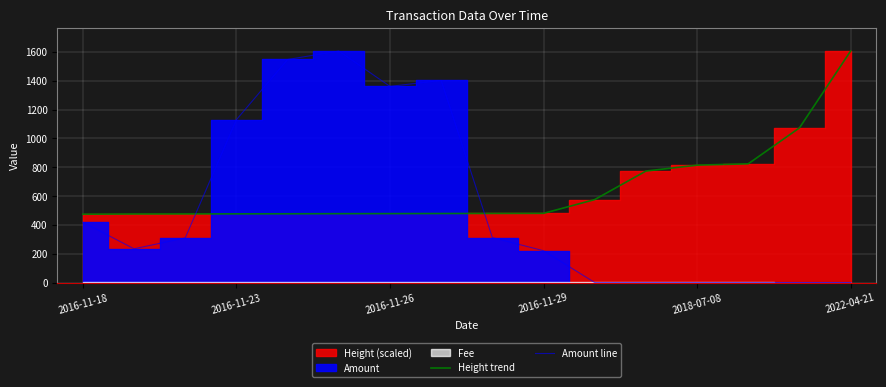

True or false: Amount line and Height trend cross at least once.

True